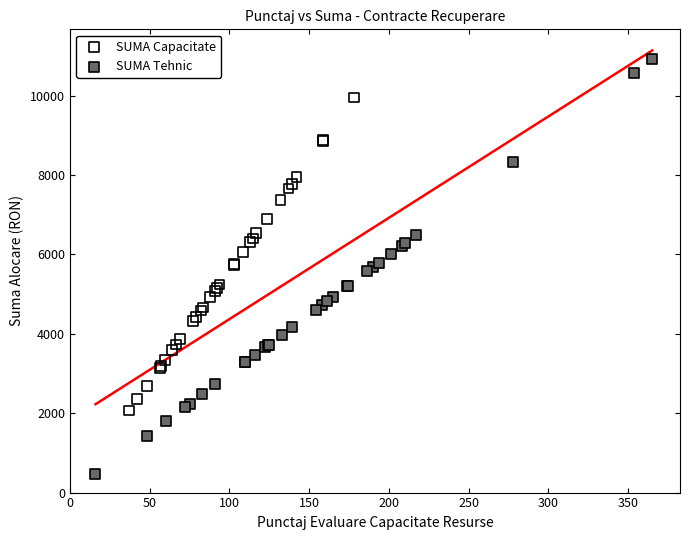

Which series reaches the maximum Y coordinate?

SUMA Tehnic